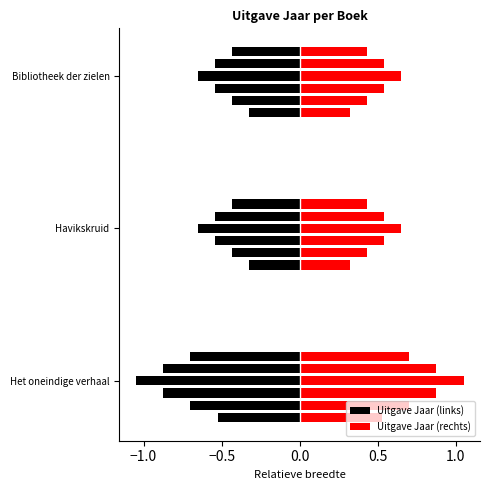

List the labels in order of value, largest first.

Het oneindige verhaal, Havikskruid, Bibliotheek der zielen